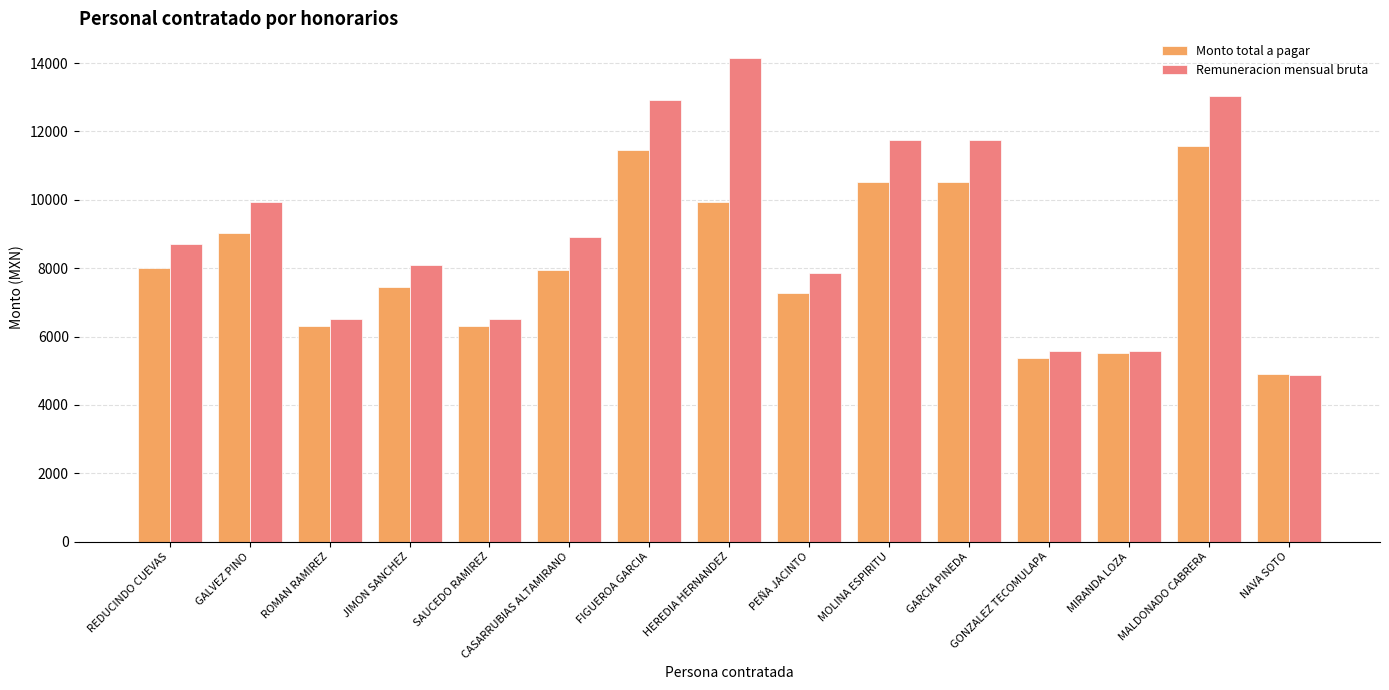

How many data points in Remuneracion mensual bruta are above 8696?

8